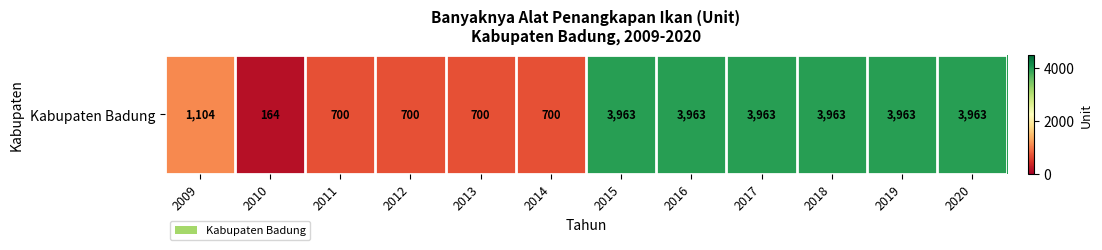

List the labels in order of value, largest first.

2015, 2016, 2017, 2018, 2019, 2020, 2009, 2011, 2012, 2013, 2014, 2010